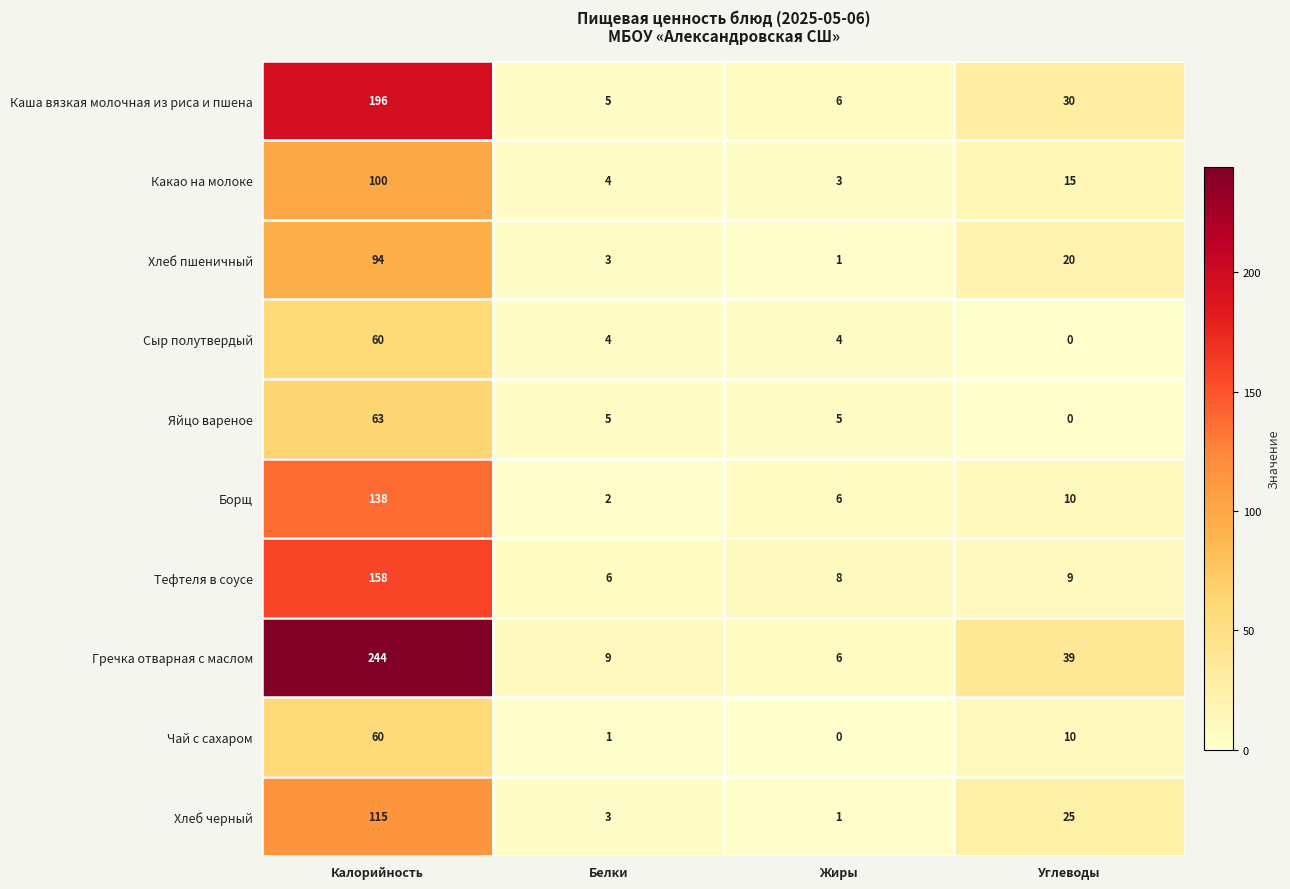

True or false: Гречка отварная с маслом has a value of 2 at Жиры.

False